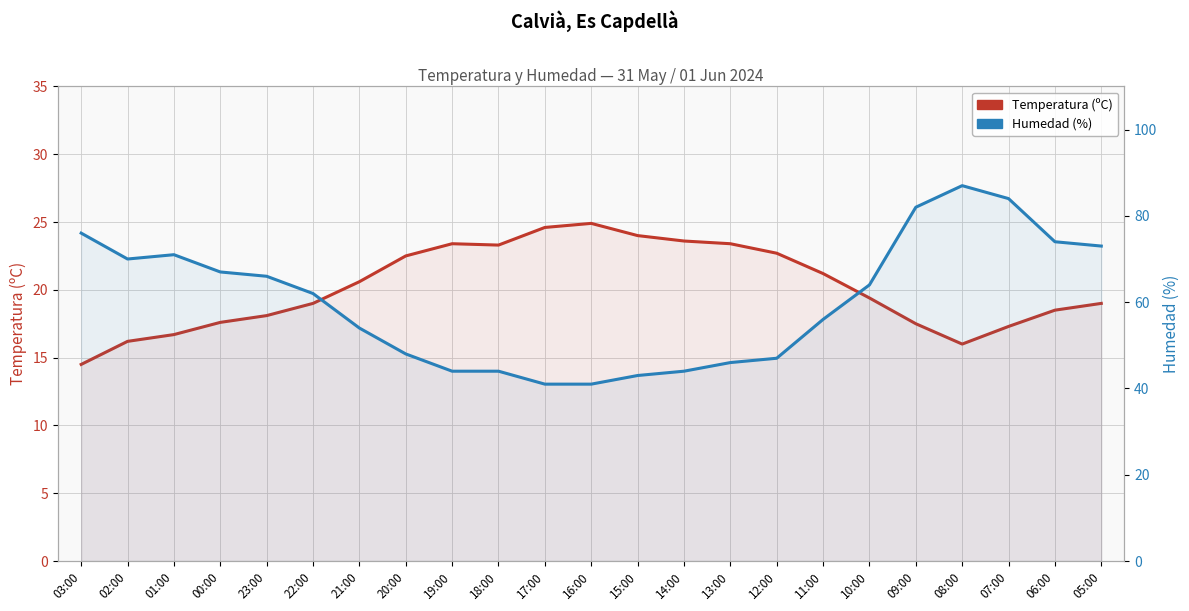

Rank the series at 14:00 from lowest to highest value.

Temperatura (ºC), Humedad (%)